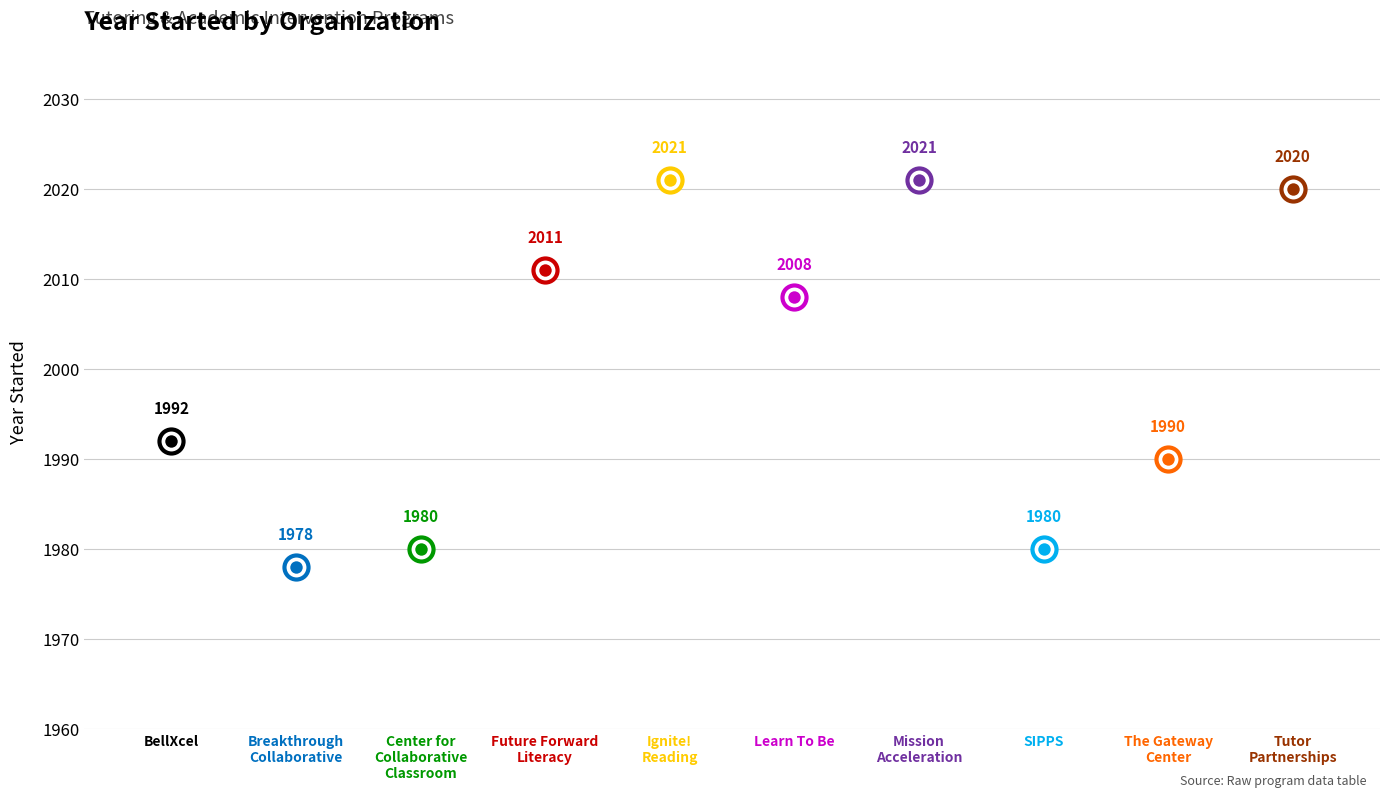

What is the change in value from Ignite!
Reading to Learn To Be?

-13